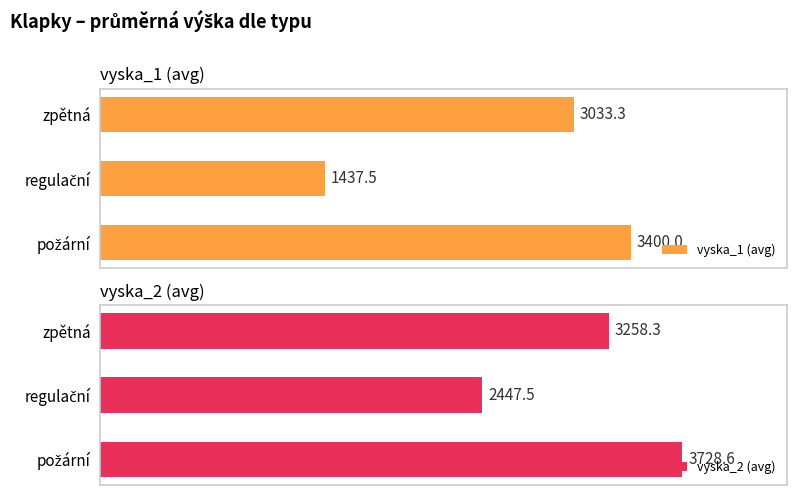

What is the minimum value shown in the chart?

1437.5